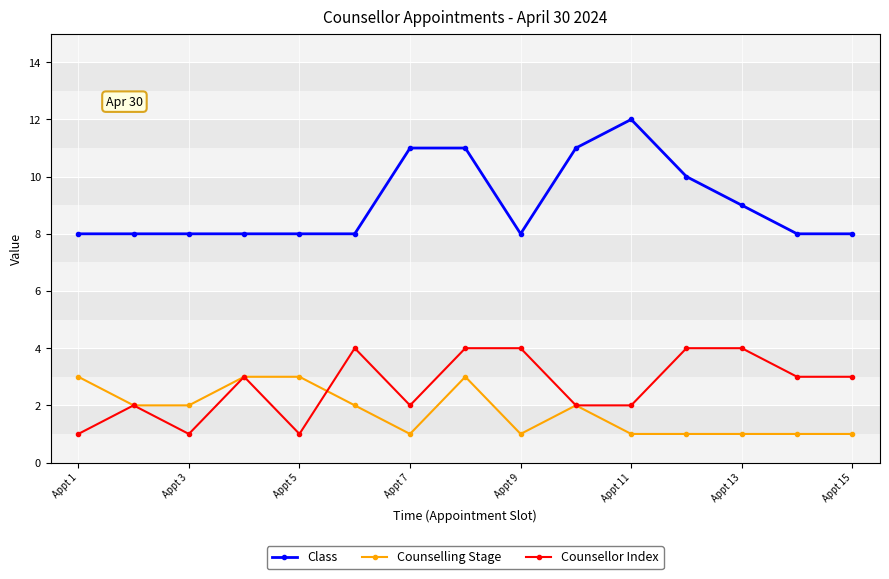

What is the minimum value shown in the chart?

1